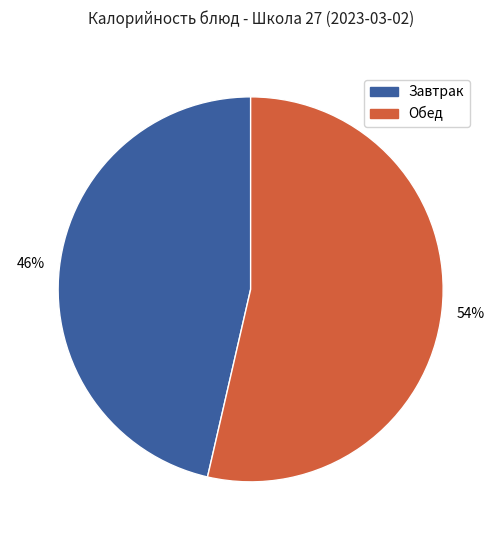

Does any single category account for the majority?

Yes